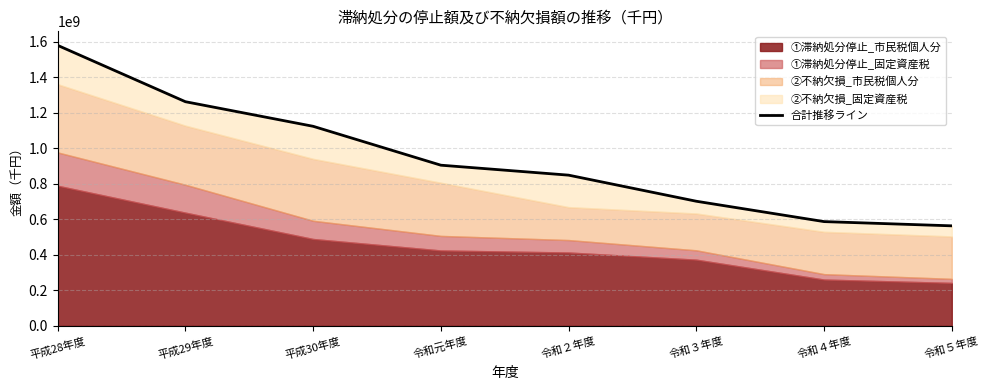

What is the sum of the values at 令和４年度 and 平成28年度?

2165704627